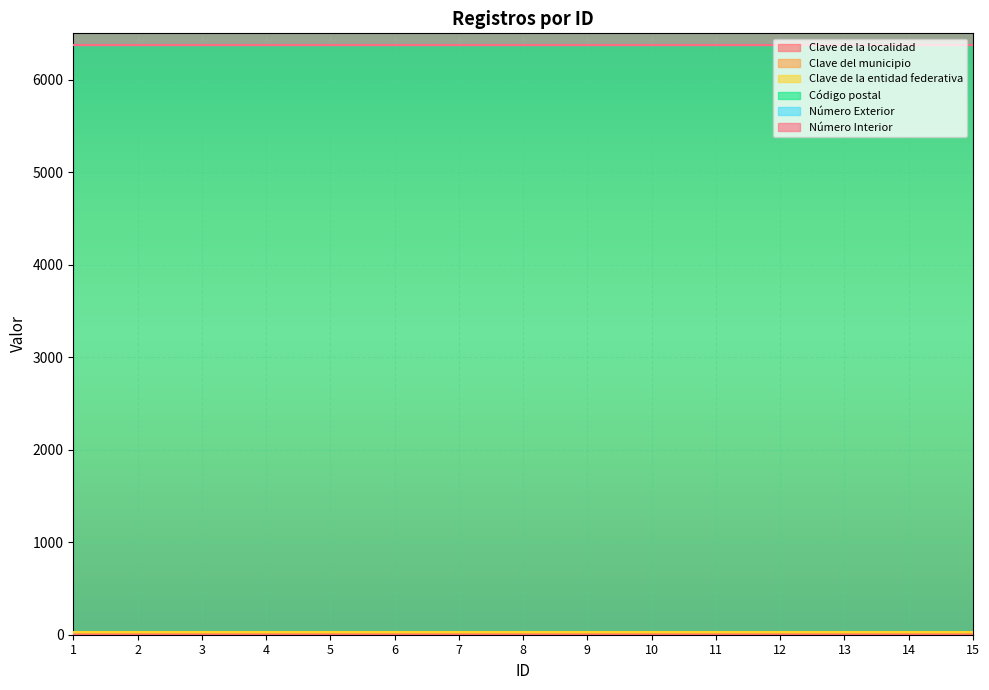

Which has a higher value, 6 or 8?

6